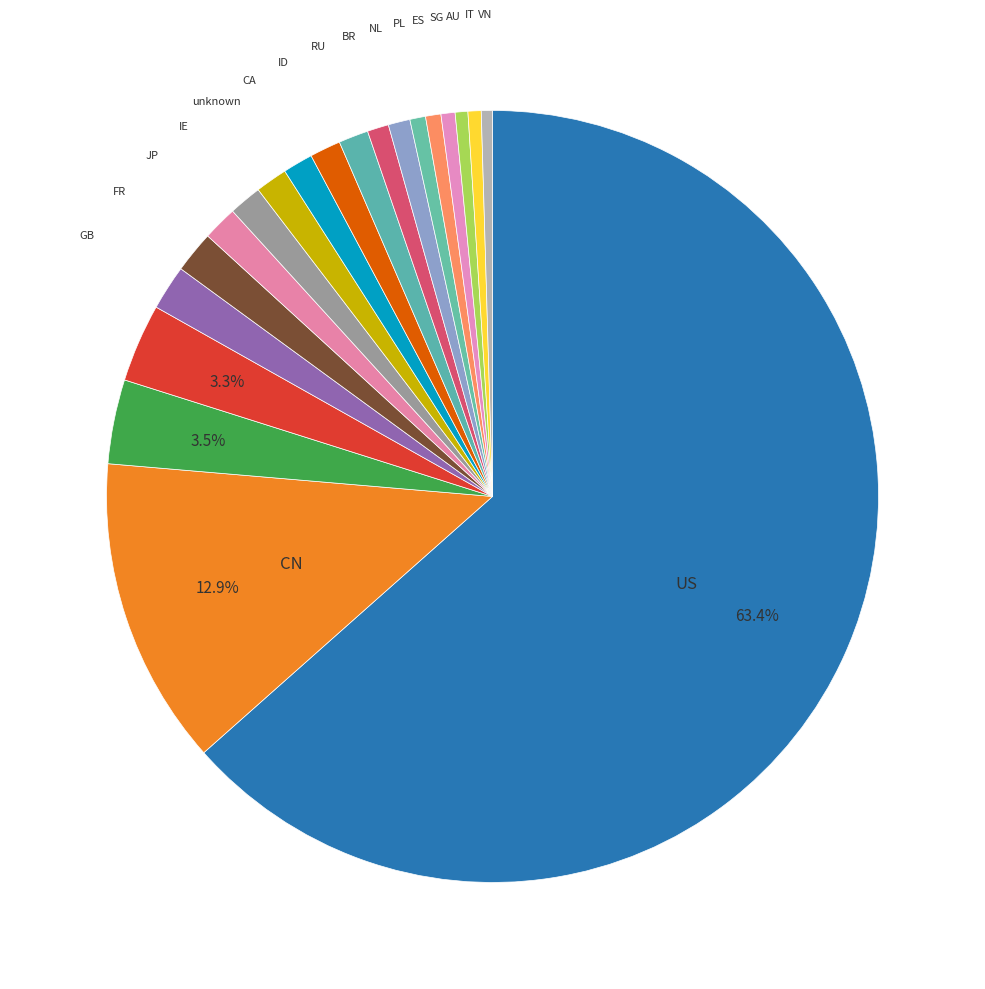

To the nearest percent, what is the average slice percentage?

5%